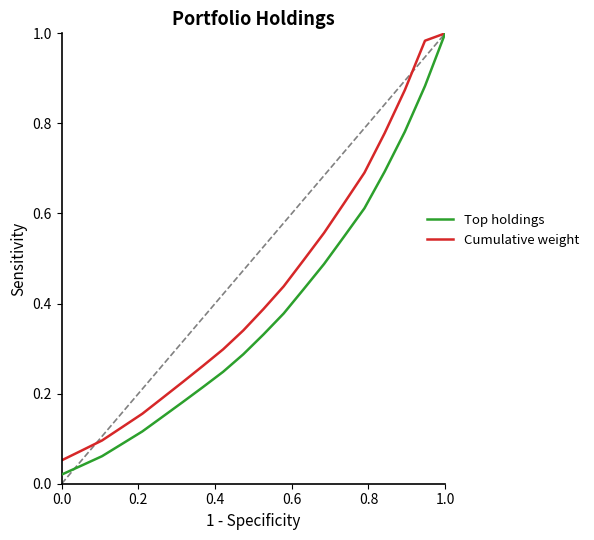

Which series has the widest spread of values?

Top holdings